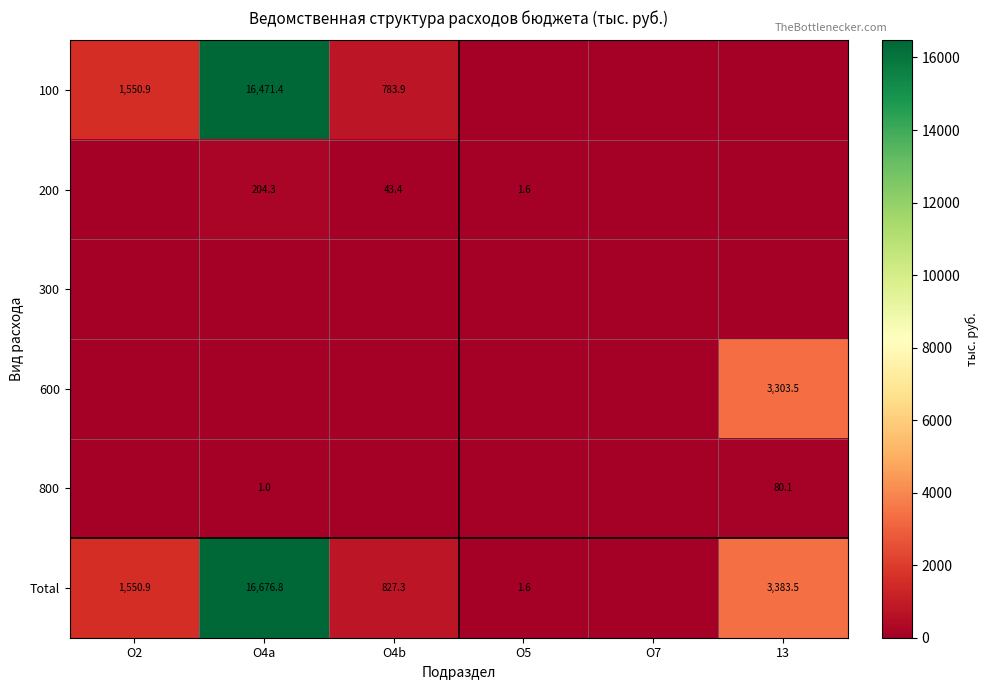

What is the sum of the Total values at O4b and 13?

4210.8